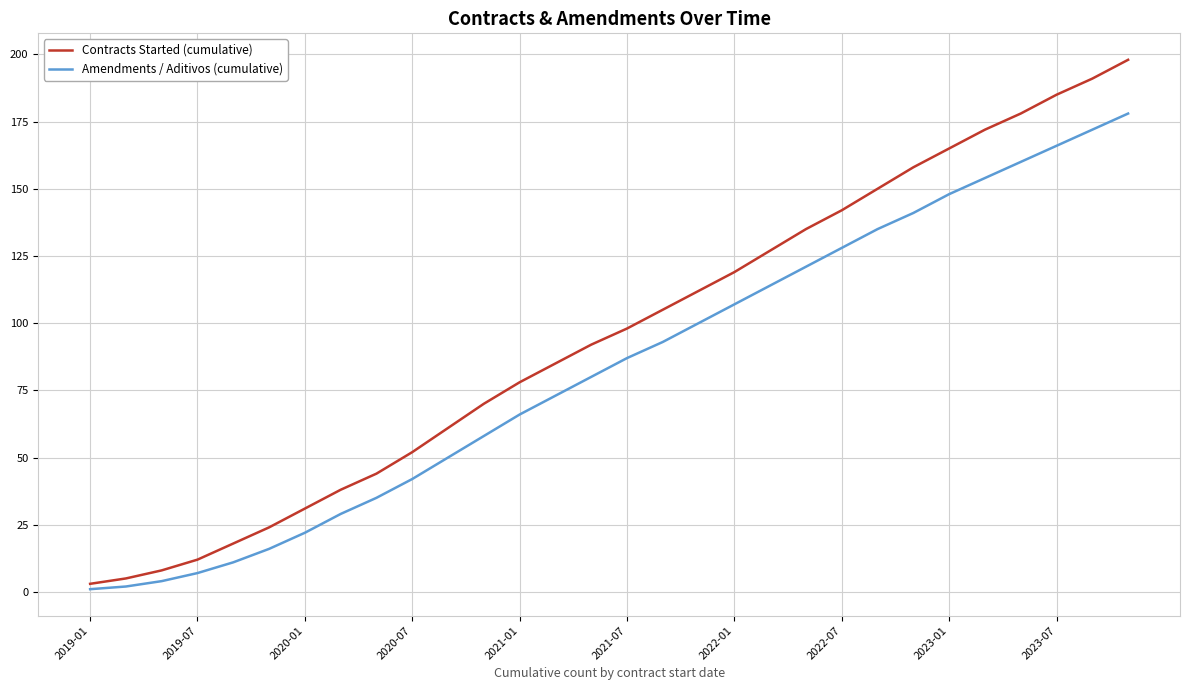

Which series has the largest range (max minus min)?

Contracts Started (cumulative)